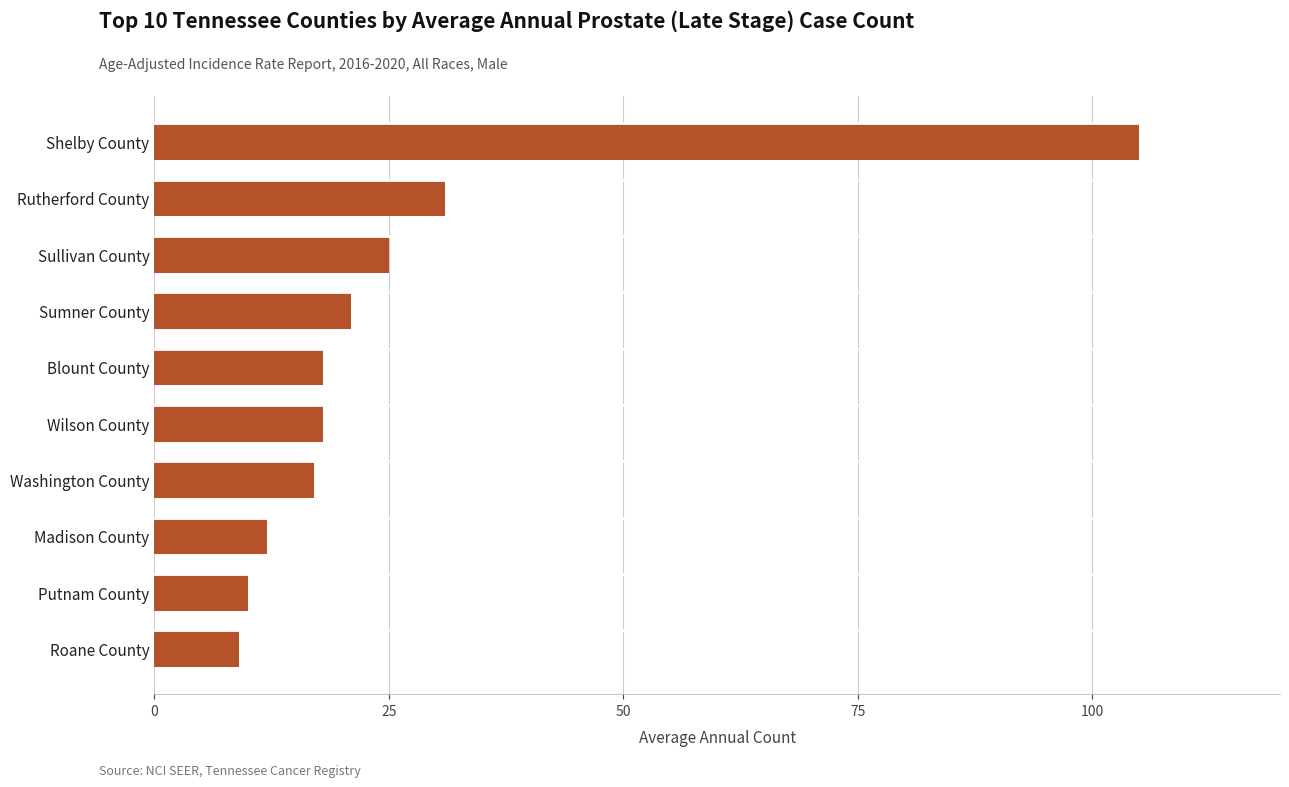

Is it true that the value at Sumner County is 21?

True